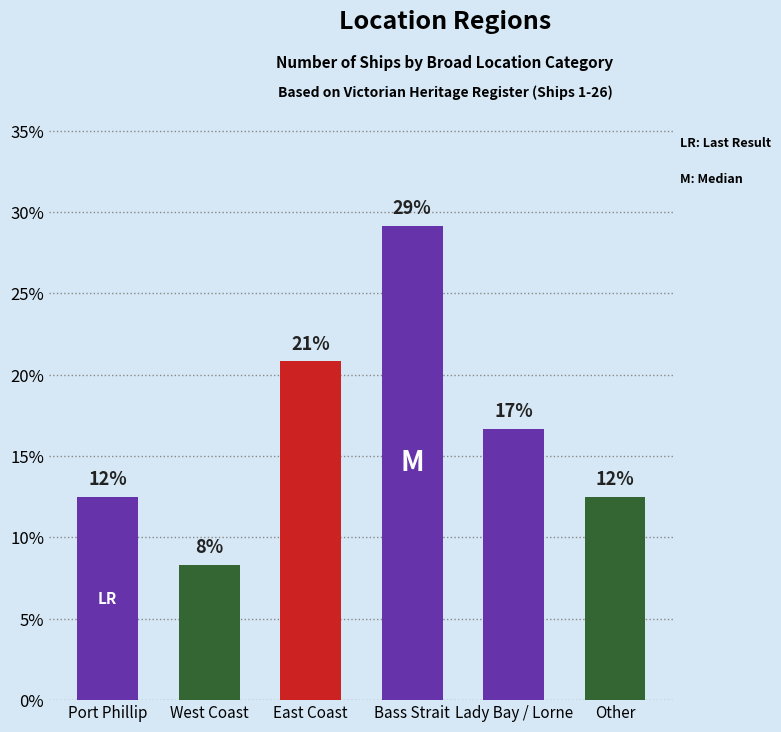

Reading left to right, extract all data points from this chart.

12.5	8.3	20.8	29.2	16.7	12.5